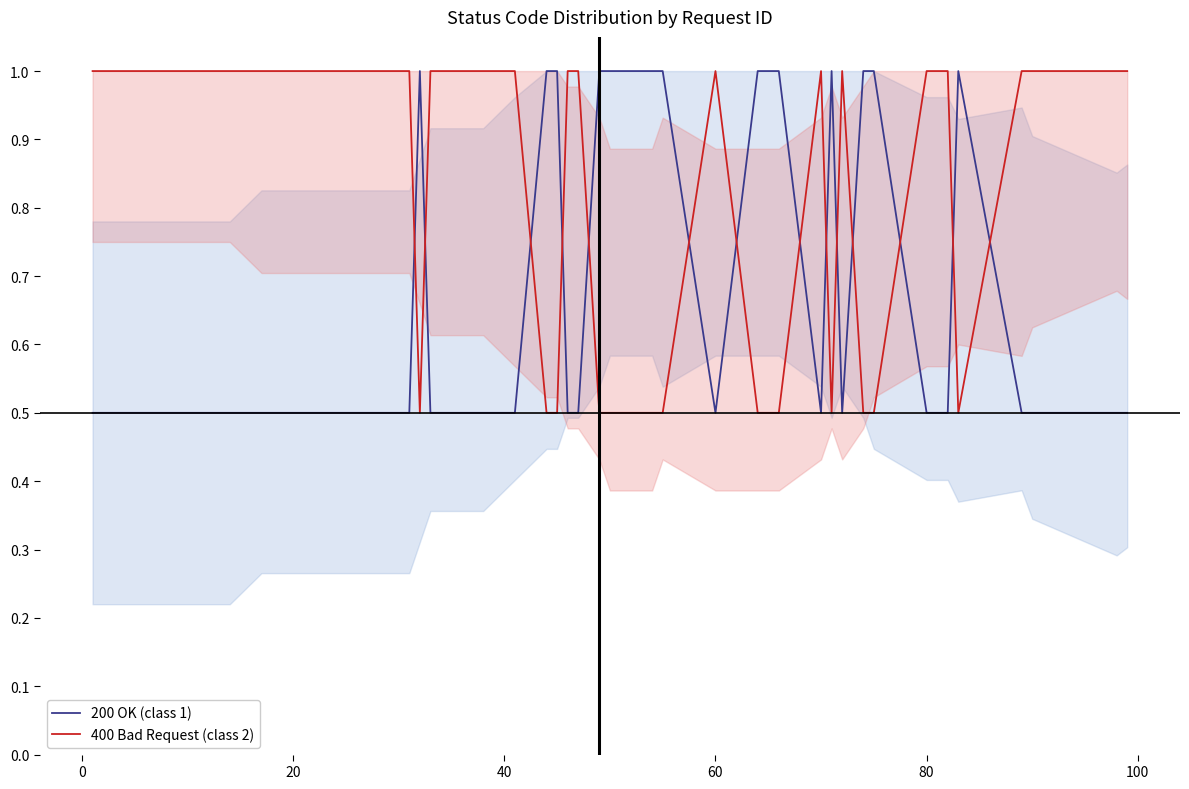

What is the maximum value for 400 Bad Request (class 2)?

1.0